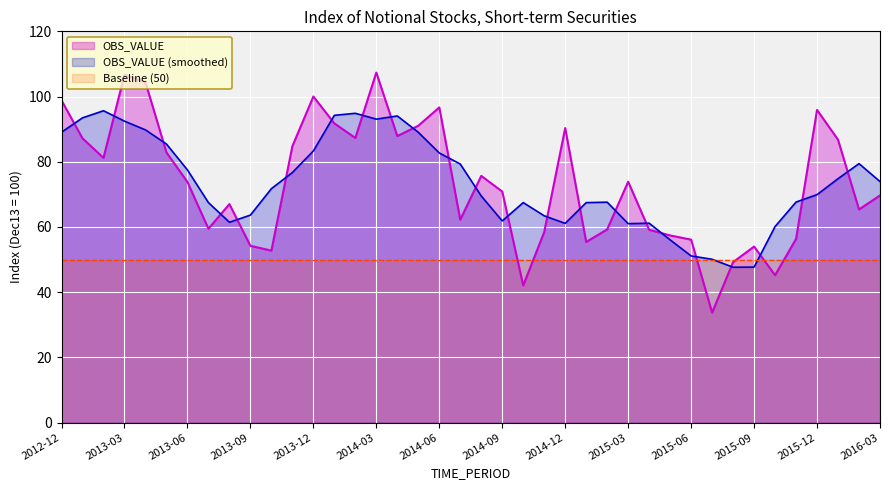

Between 2013-04 and 2013-10, which is larger?

2013-04